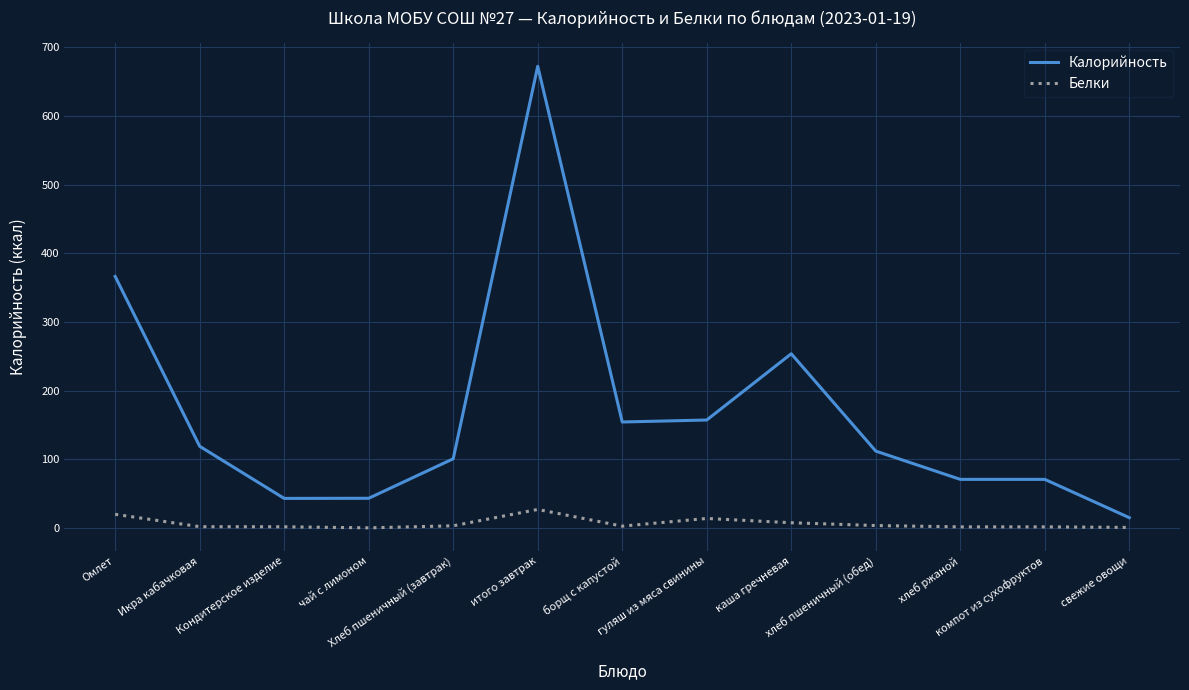

Which series has the largest total across all categories?

Калорийность